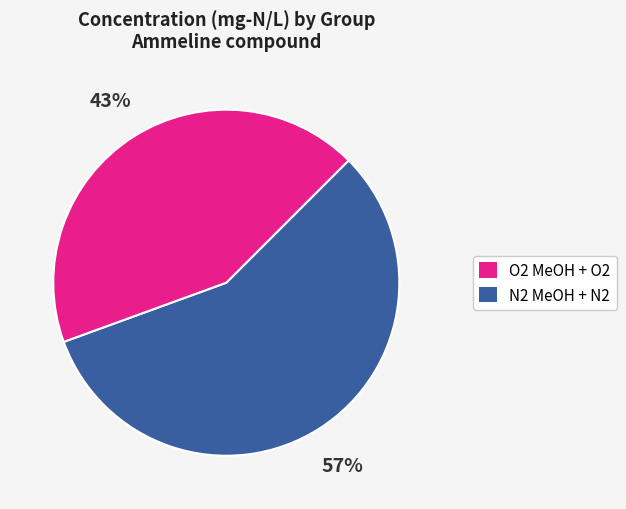

To the nearest percent, what is the difference between the largest and smallest slice percentages?

14%